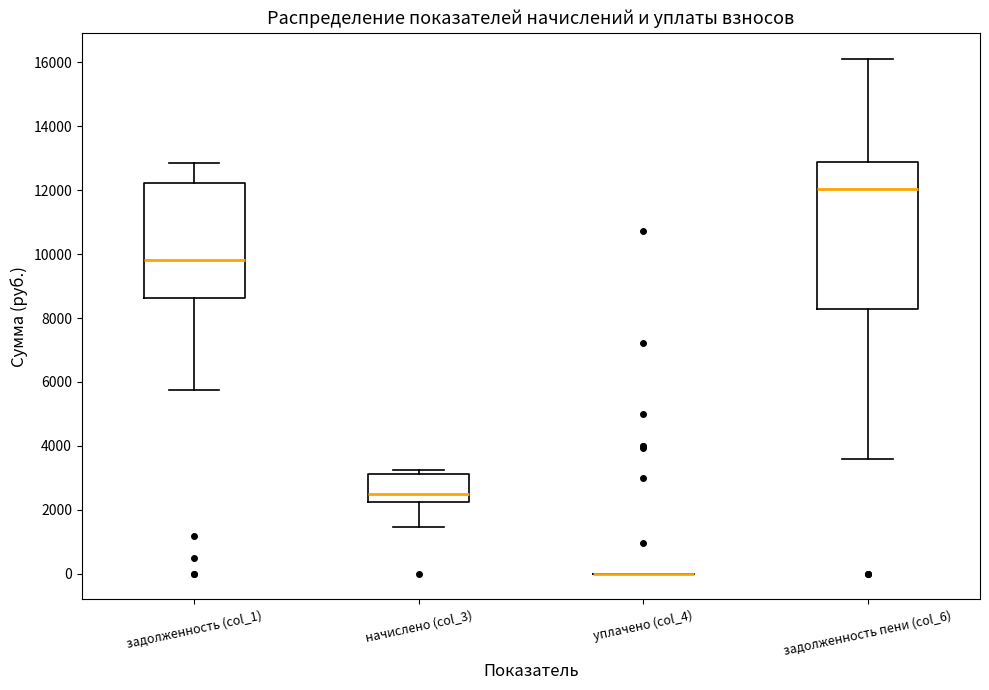

Which box is the tallest, from its lower edge to its upper edge?

задолженность пени (col_6)